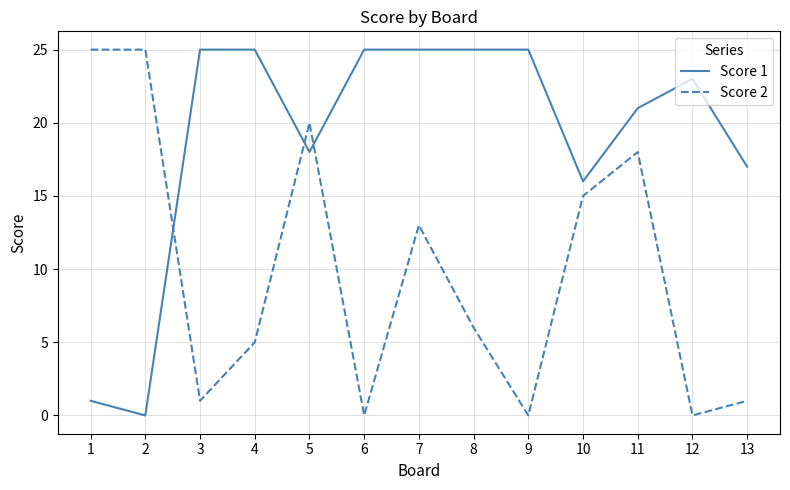

Does the chart have visible grid lines?

Yes